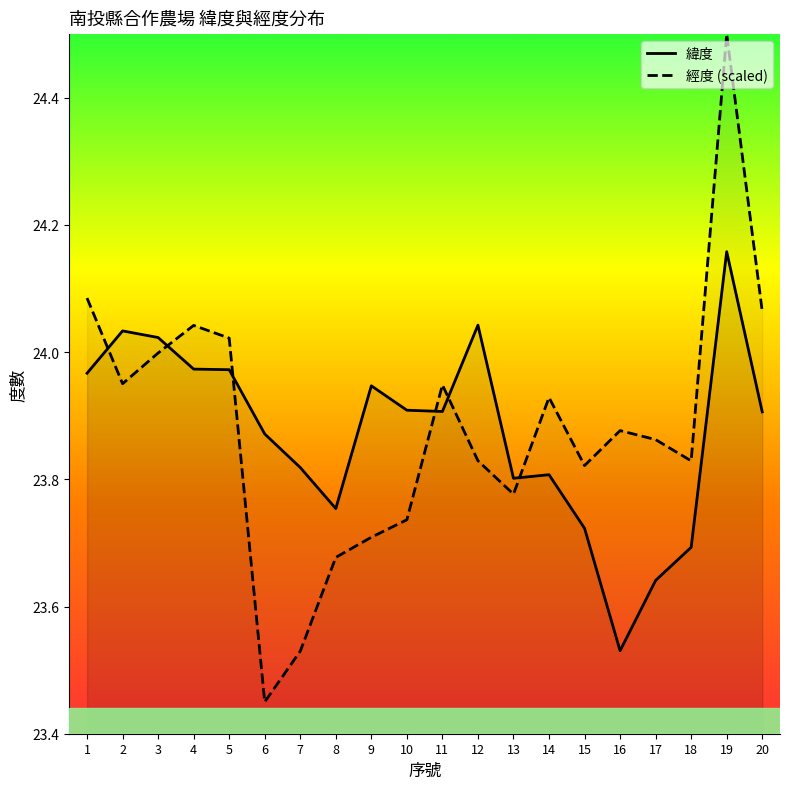

Which series changed the most between 1 and 11?

經度 (scaled)